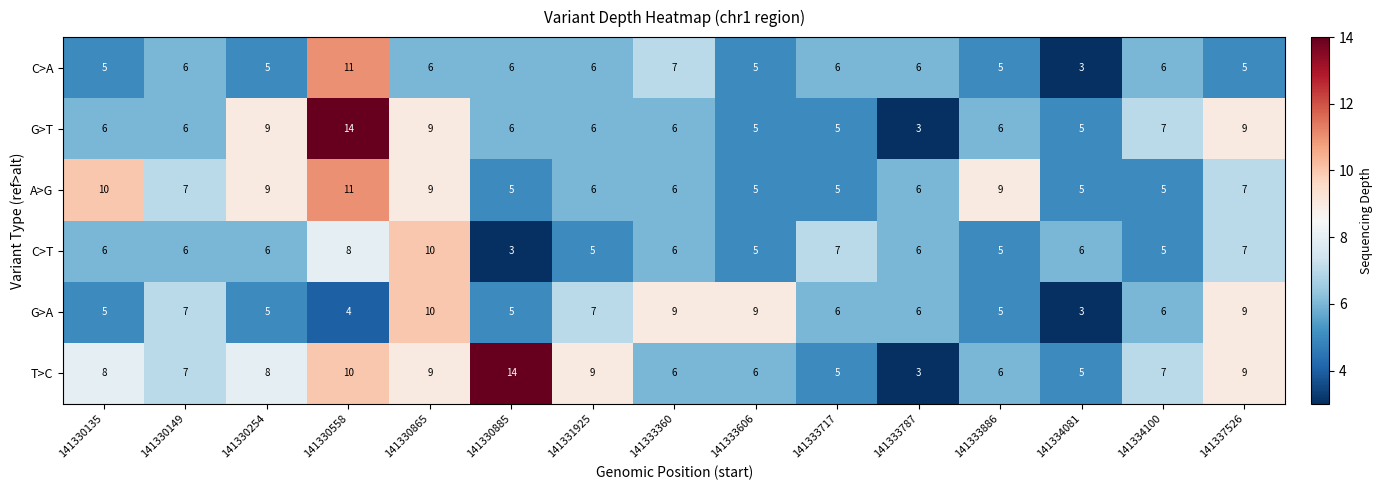

How many categories are shown in the chart?

15